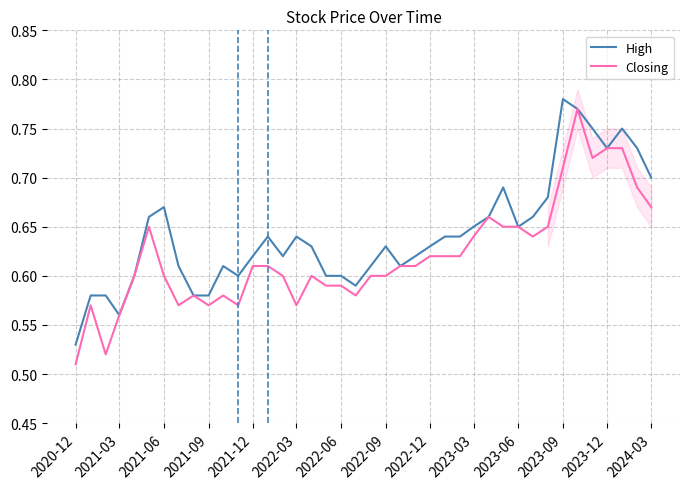

Is it true that Closing equals 0.3 at 2023-09?

False